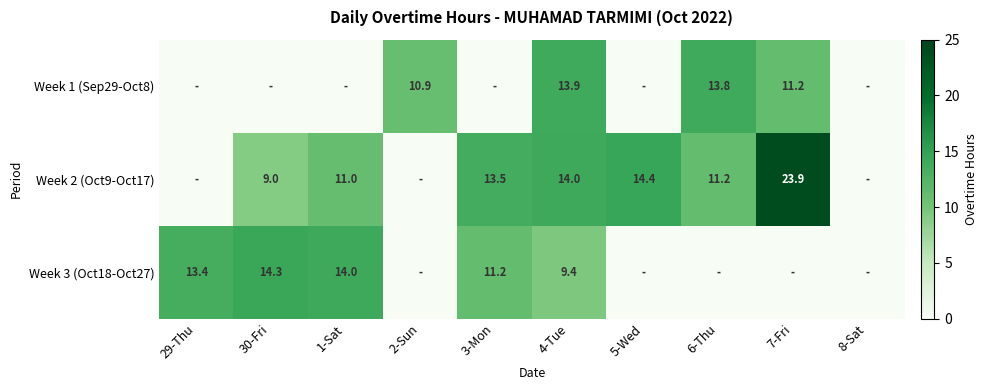

Rank the series at 4-Tue from lowest to highest value.

Week 3 (Oct18-Oct27), Week 1 (Sep29-Oct8), Week 2 (Oct9-Oct17)